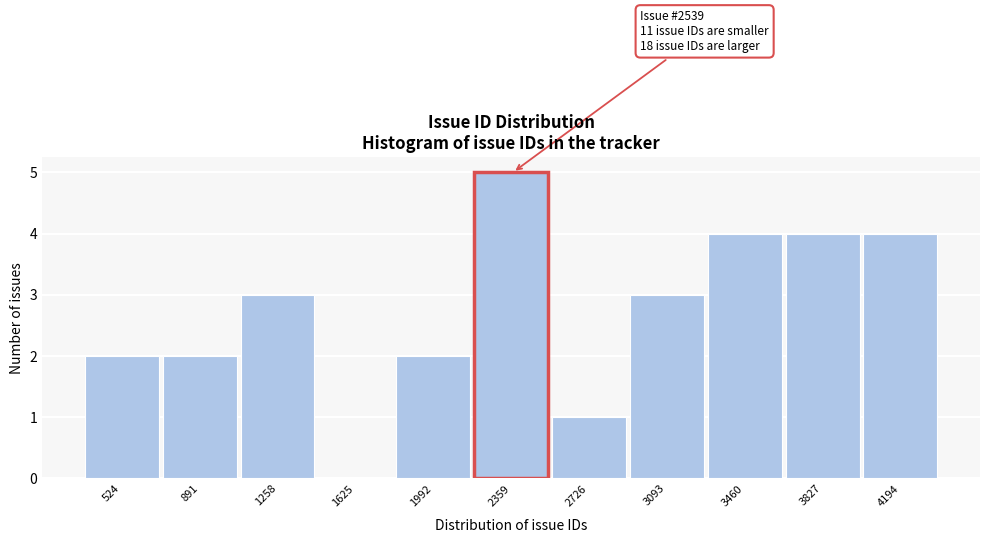

Reading right to left, list all the values displayed in this chart.

4194=4	3827=4	3460=4	3093=3	2726=1	2359=5	1992=2	1625=0	1258=3	891=2	524=2